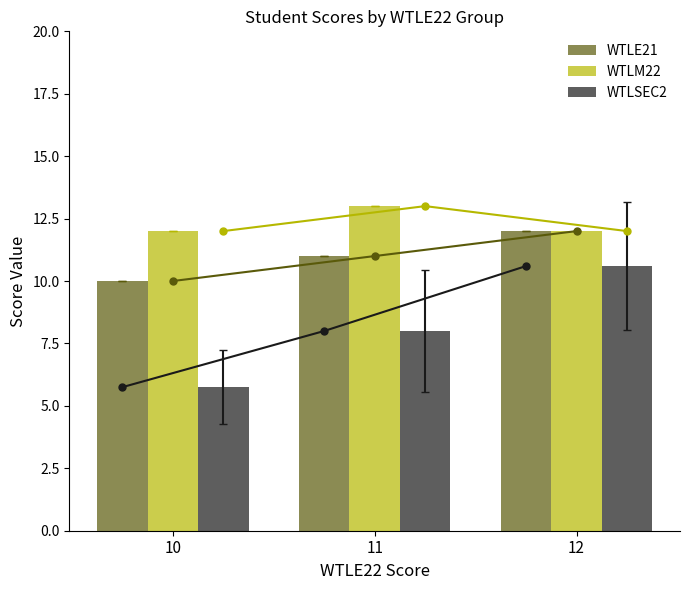

What is the total value across all series at 11?

32.0